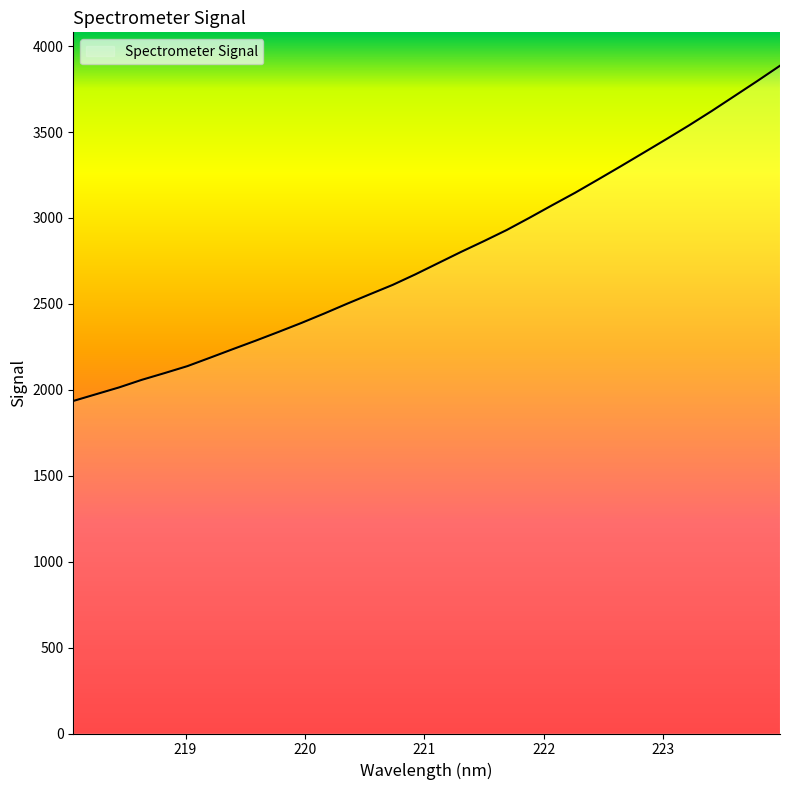

What is the greatest value displayed?

3886.0